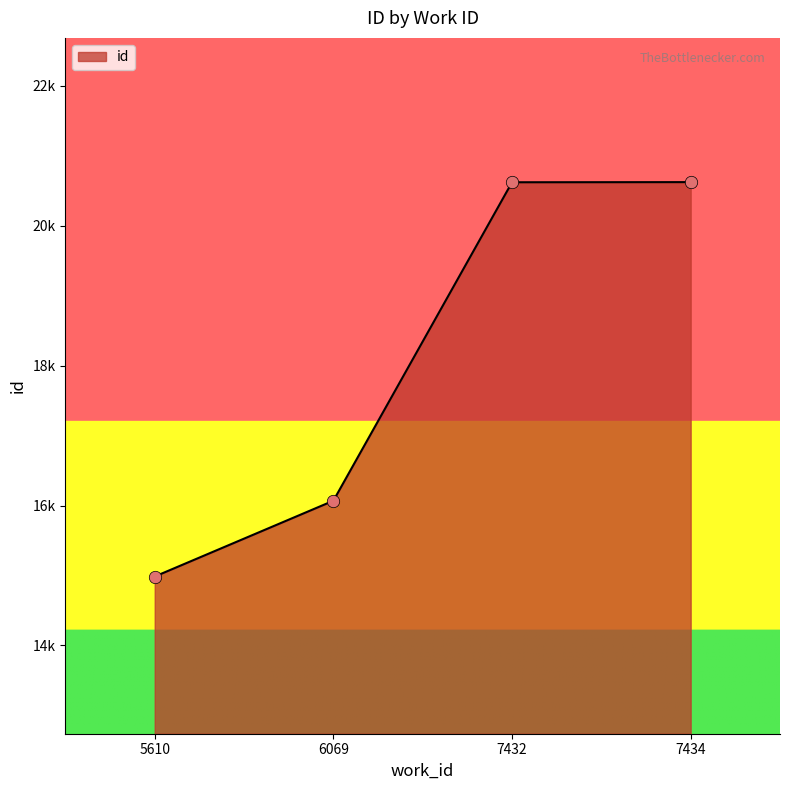

Approximately how many times larger is the value at 6069 compared to 7432?

0.8